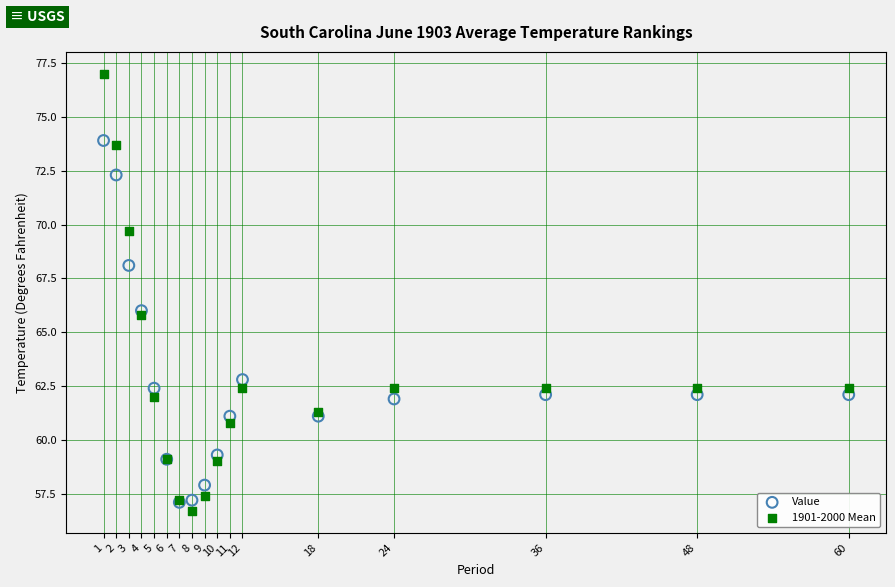

What are all the series names shown in the legend?

Value, 1901-2000 Mean